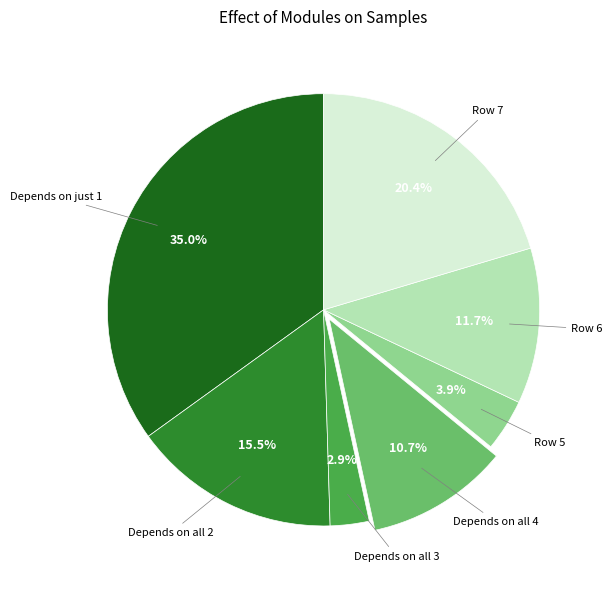

Is there any slice that represents more than half of the pie?

No